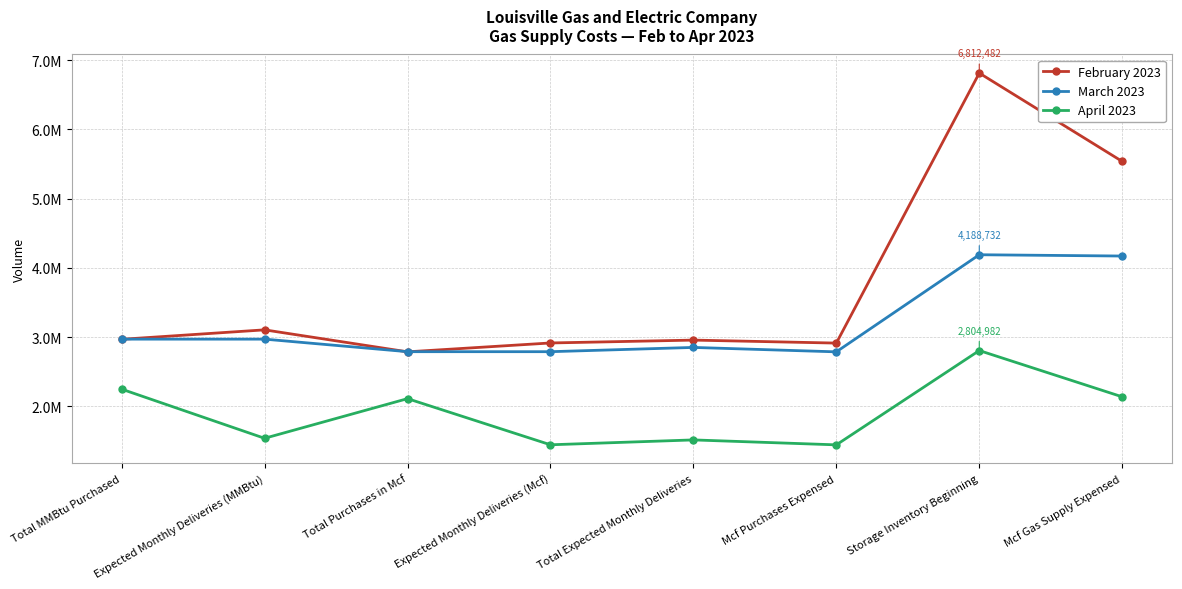

What are all the series names shown in the legend?

February 2023, March 2023, April 2023